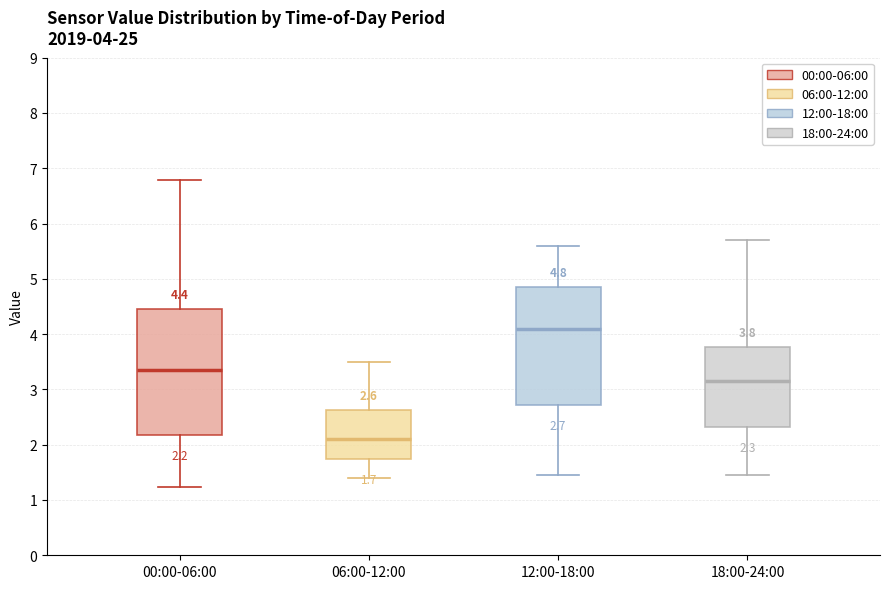

Which box's median line is the lowest?

06:00-12:00